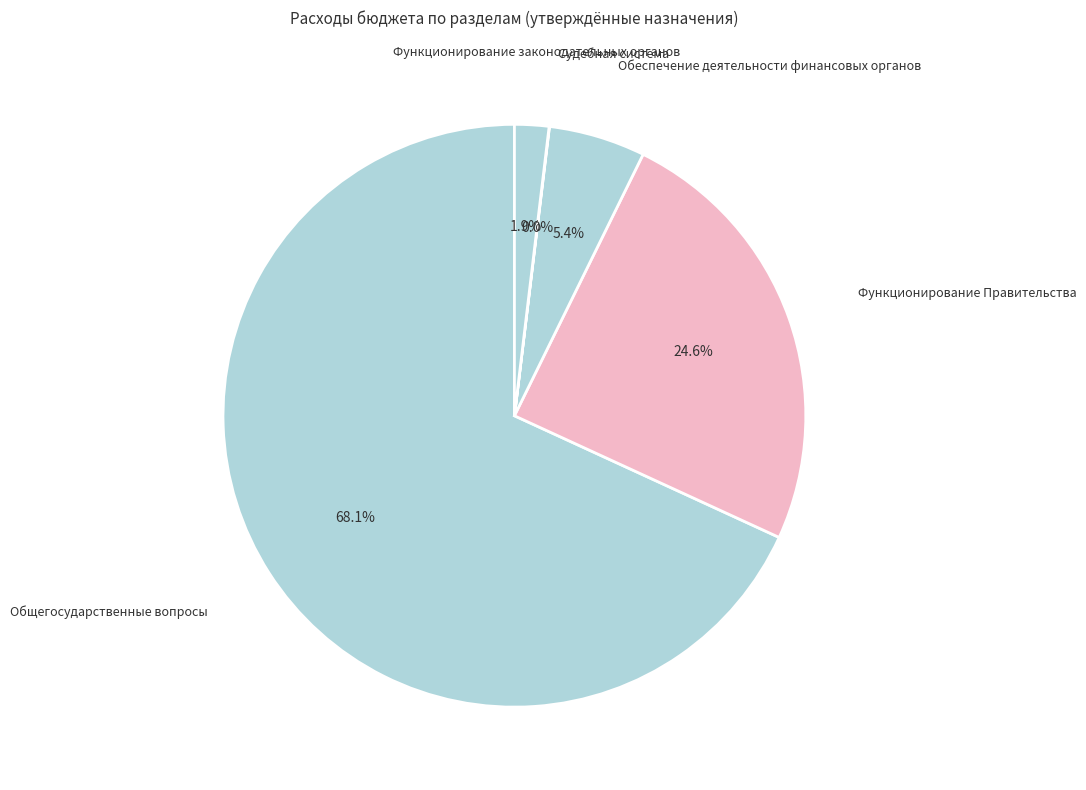

Which has a higher value, Функционирование Правительства or Общегосударственные вопросы?

Общегосударственные вопросы